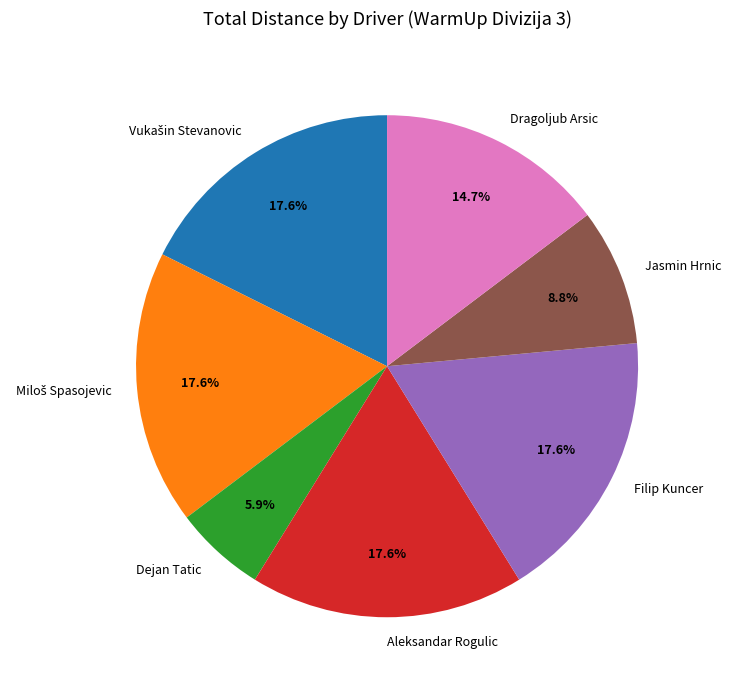

Count the number of slices in the pie.

7